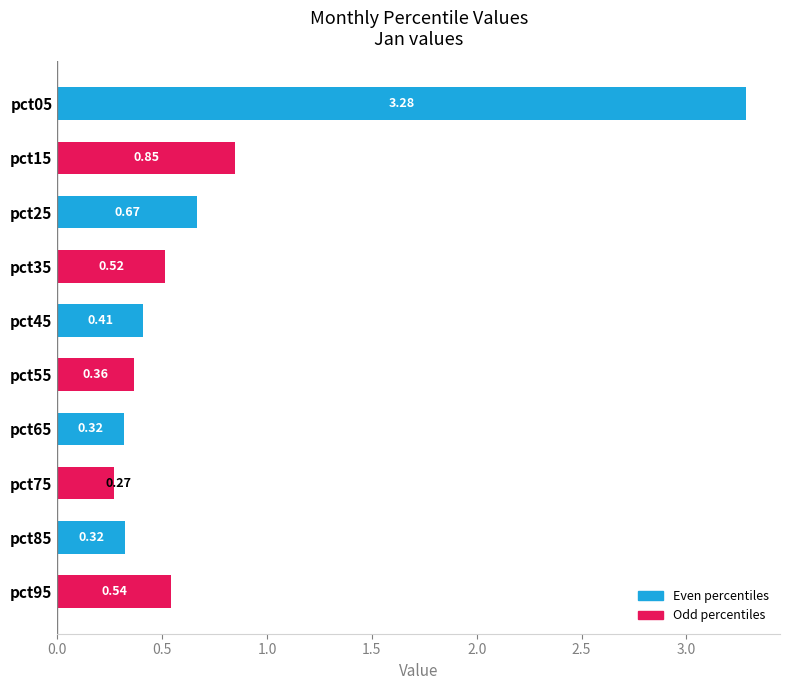

What is the sum of the values at pct65 and pct15?

1.2